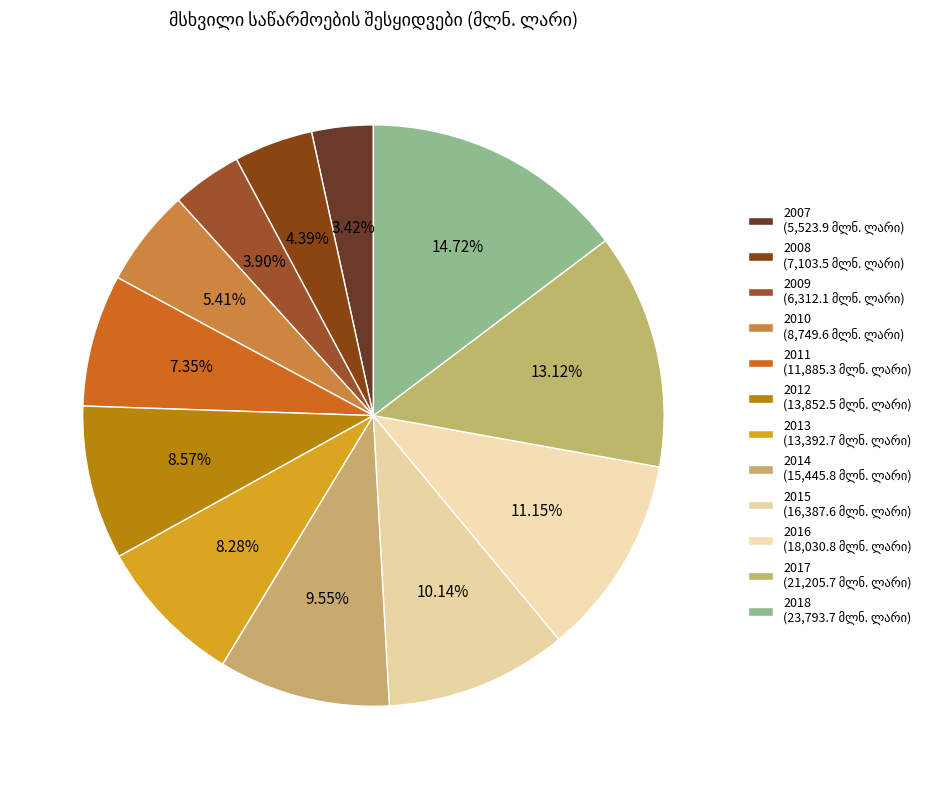

How many slices are in this pie chart?

12